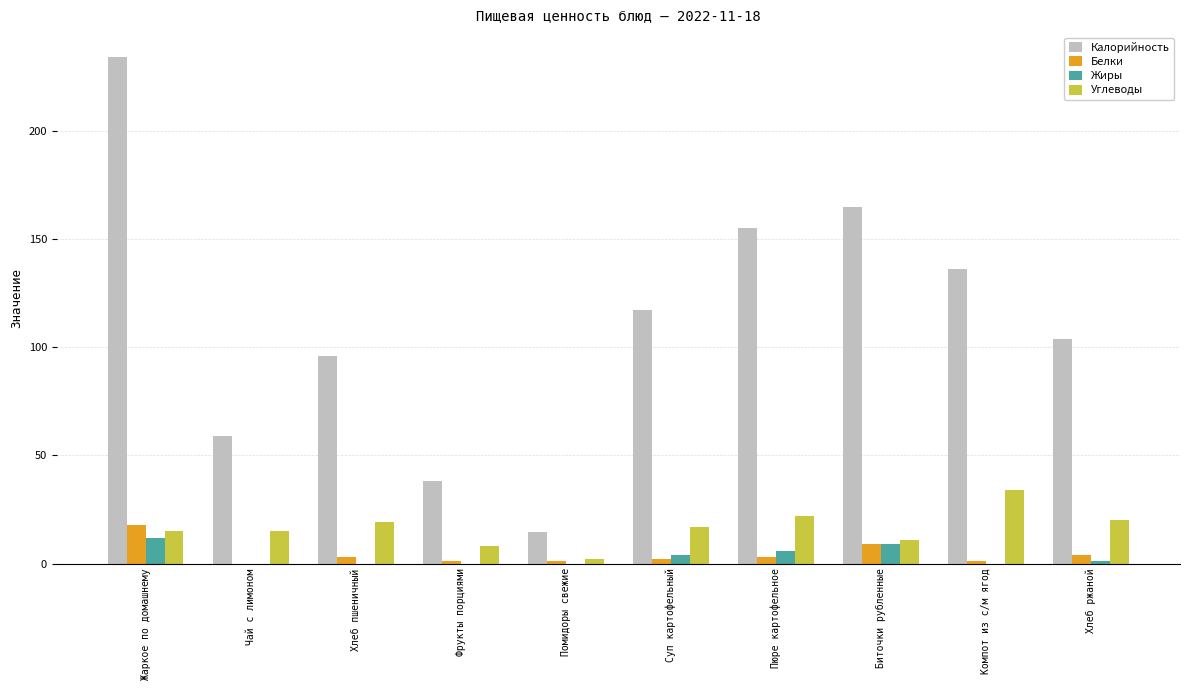

Read the Углеводы value at Биточки рубленные.

11.0